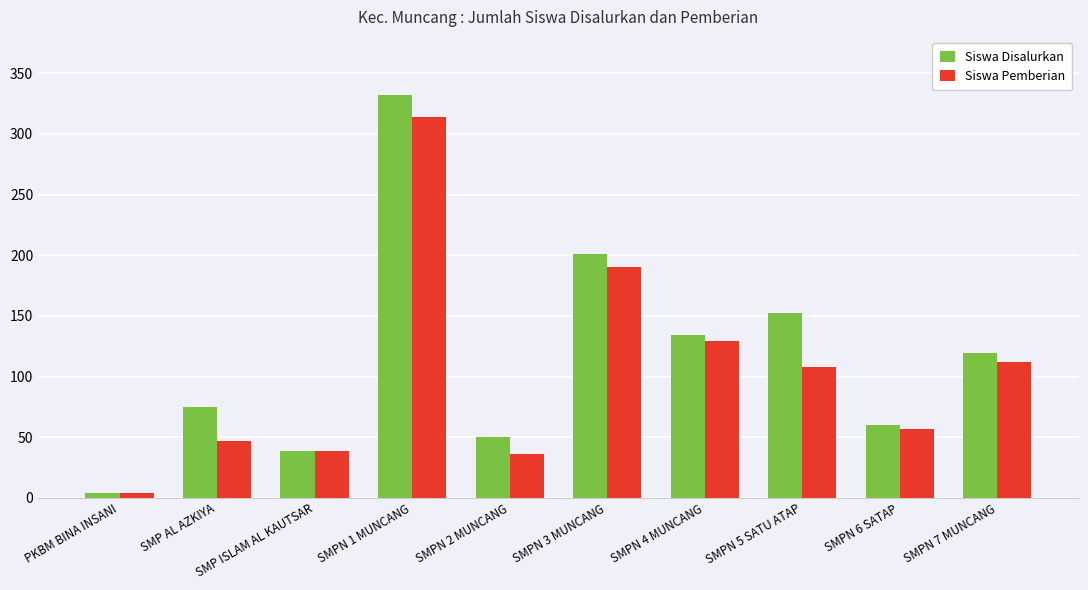

At which category is the sum across all series the highest?

SMPN 1 MUNCANG